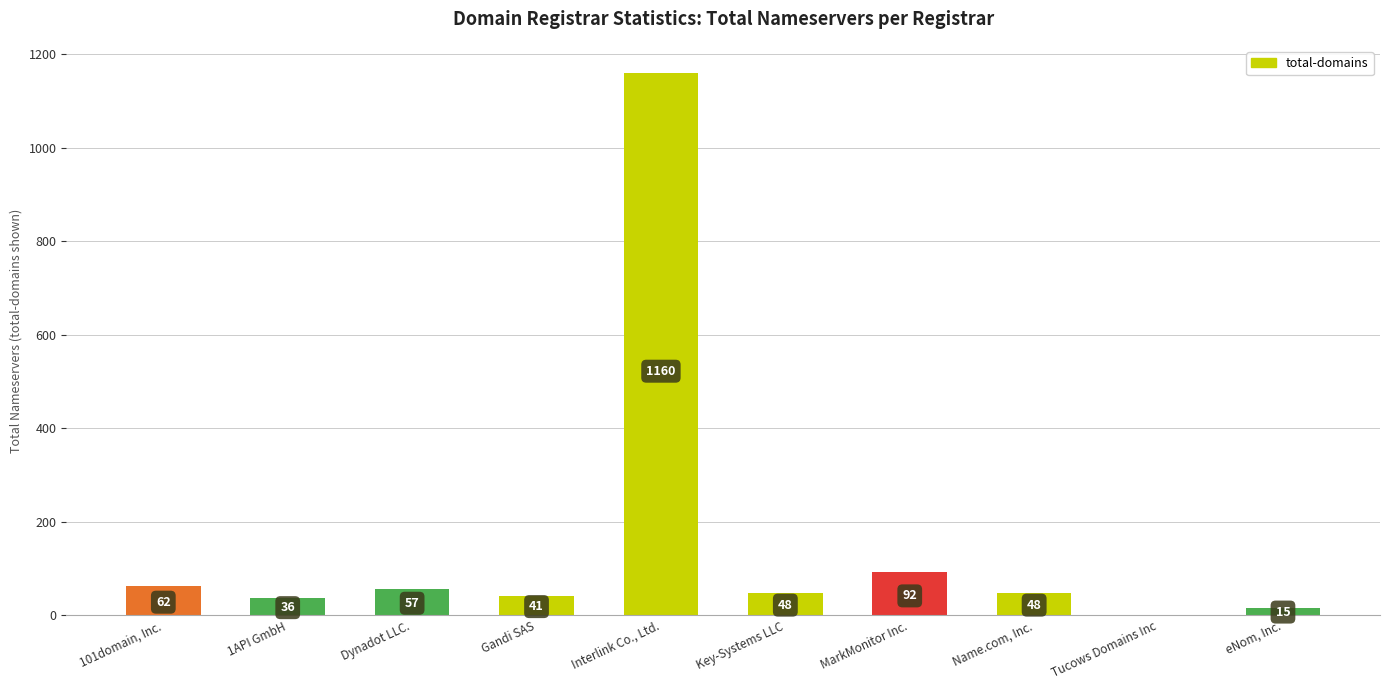

Between Interlink Co., Ltd. and 1API GmbH, which is larger?

Interlink Co., Ltd.